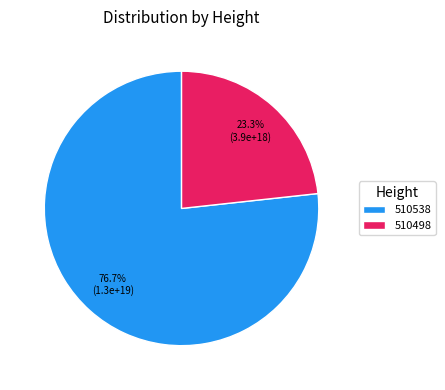

Which category has the biggest portion of the pie?

510538